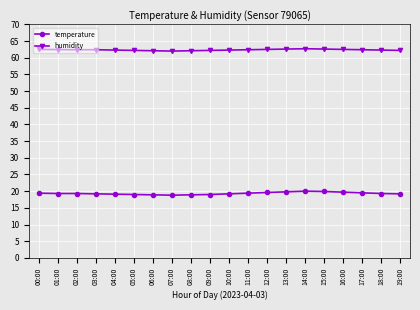

What is the difference between the maximum and minimum values in the temperature series?

1.2